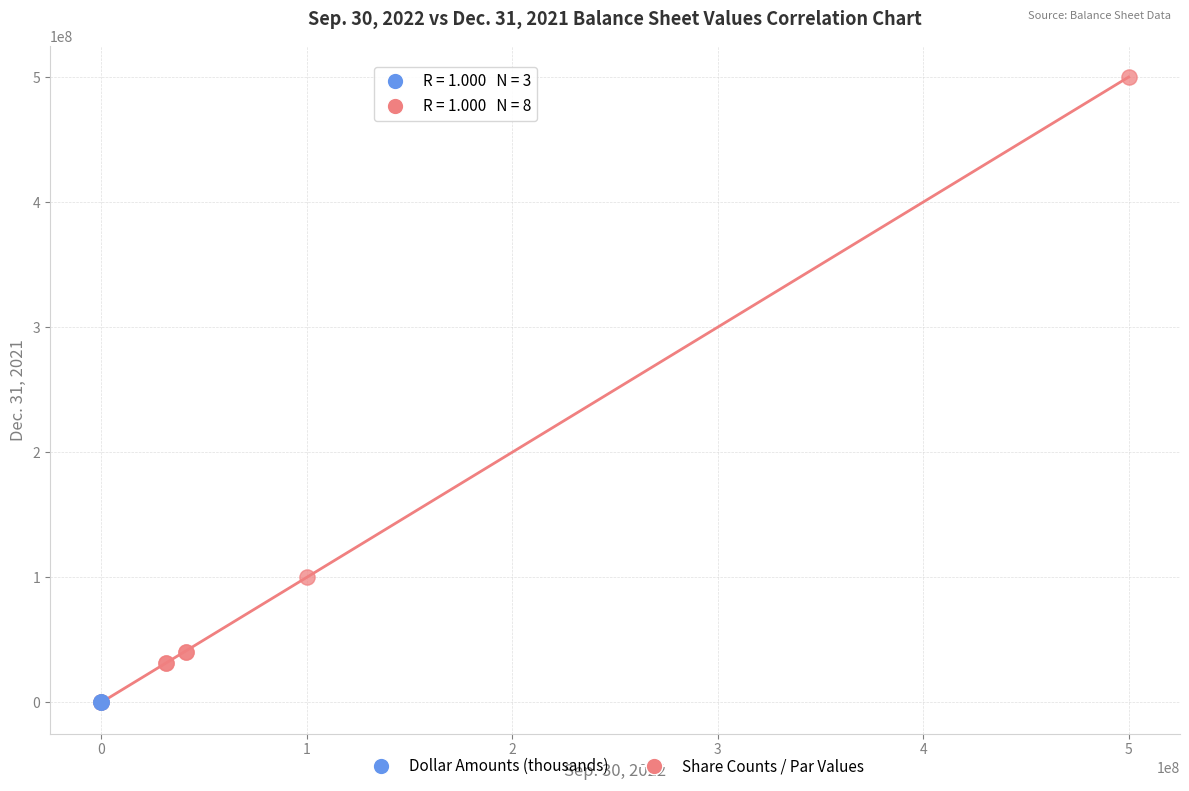

What are all the series names shown in the legend?

Dollar Amounts (thousands), Share Counts / Par Values